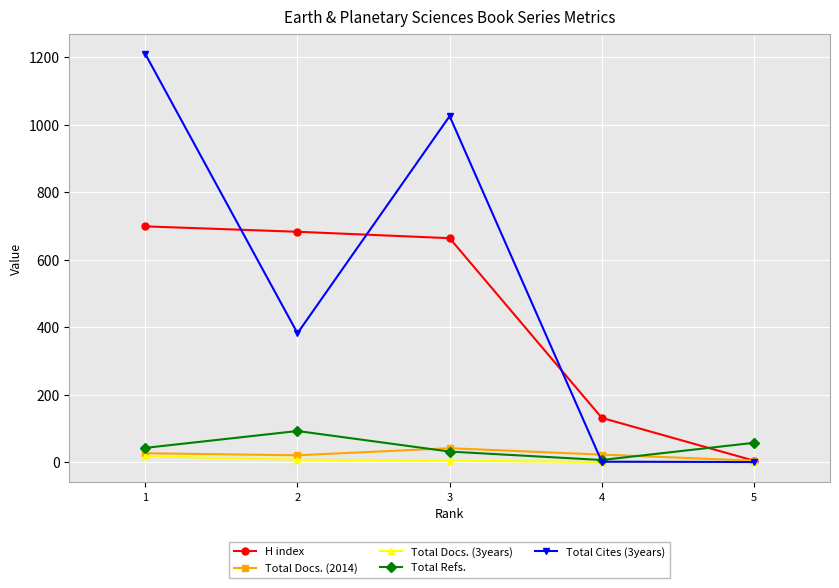

What is the highest value of the H index series?

699